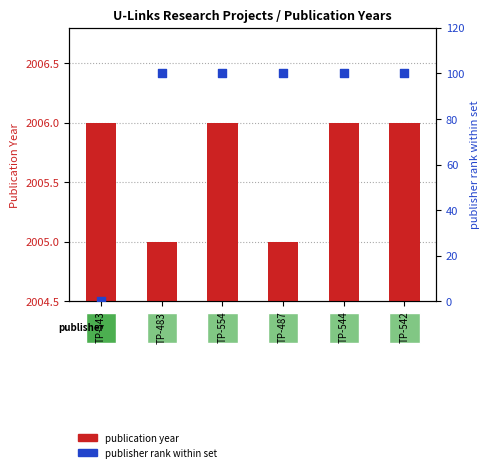

Which series reaches the minimum Y coordinate?

publisher rank